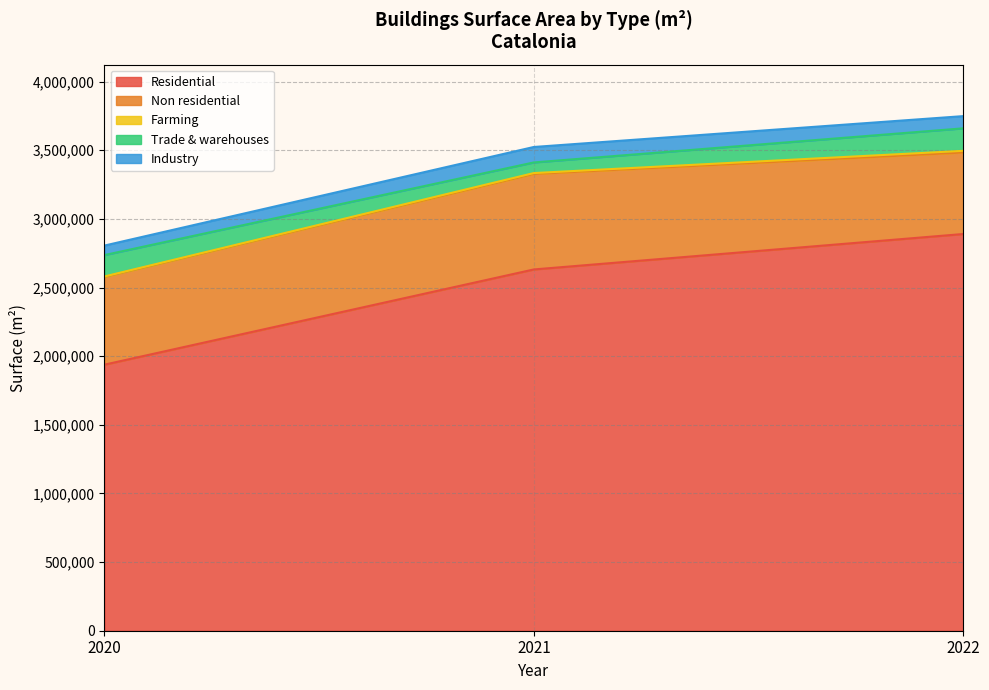

What are all the series names shown in the legend?

Residential, Non residential, Farming, Trade & warehouses, Industry